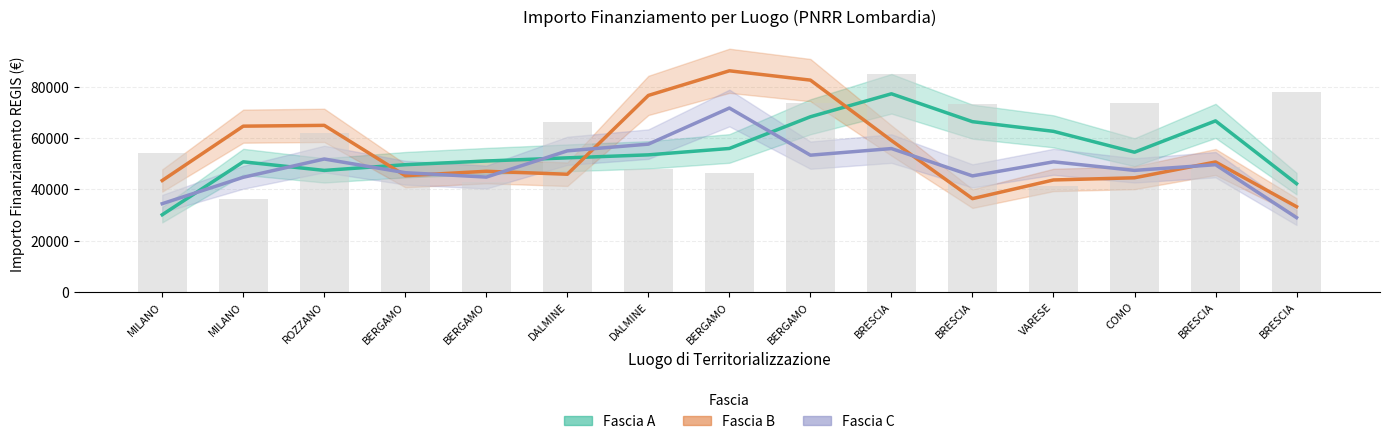

True or false: Fascia C has a value of 34408.1 at MILANO.

True